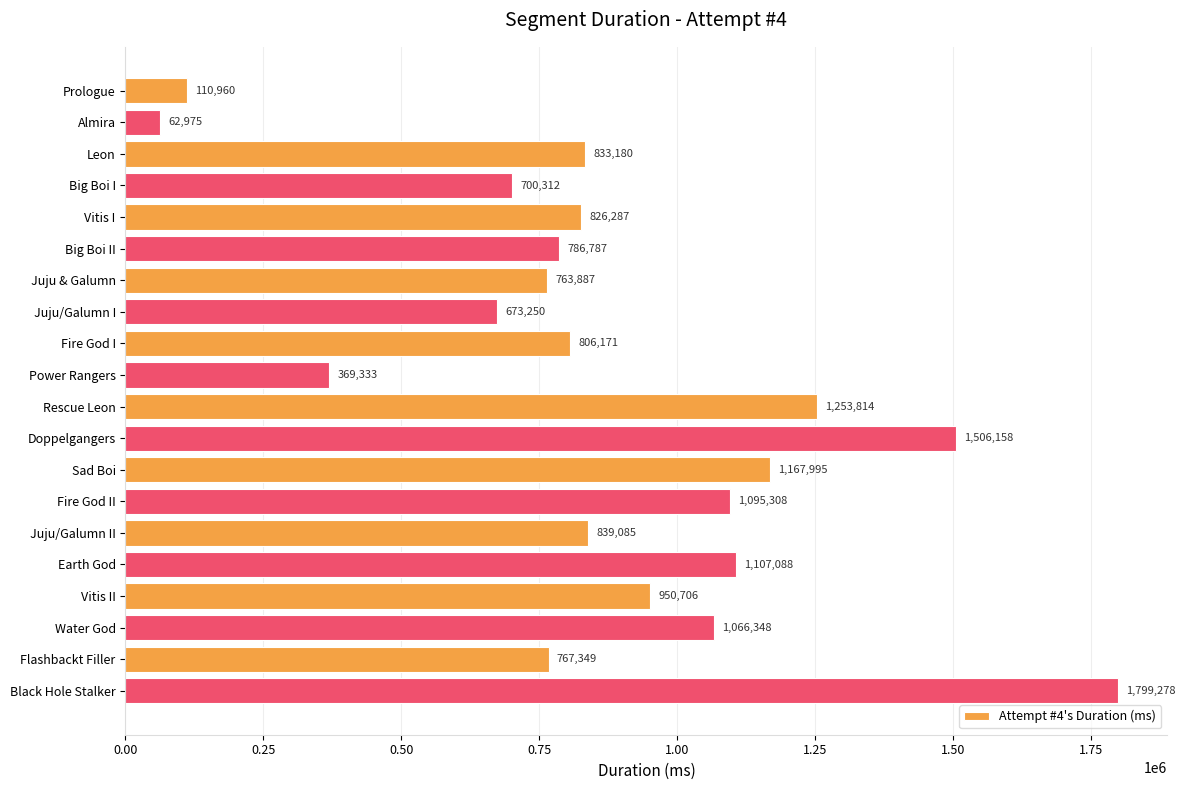

Reading top to bottom, extract all data points from this chart.

110960	62975	833180	700312	826287	786787	763887	673250	806171	369333	1253814	1506158	1167995	1095308	839085	1107088	950706	1066348	767349	1799278